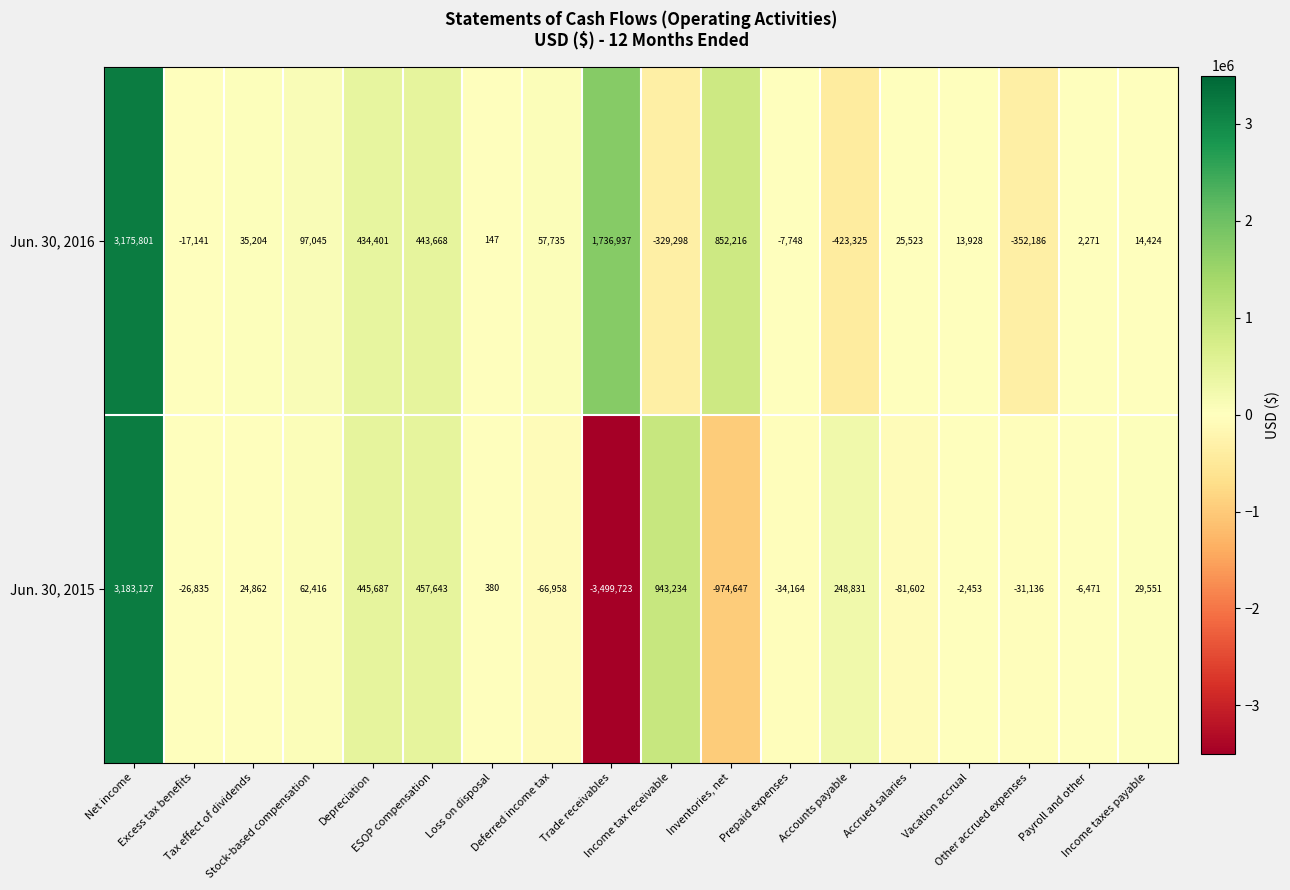

What is the difference between the second highest and second lowest values in the Jun. 30, 2015 series?

1917881